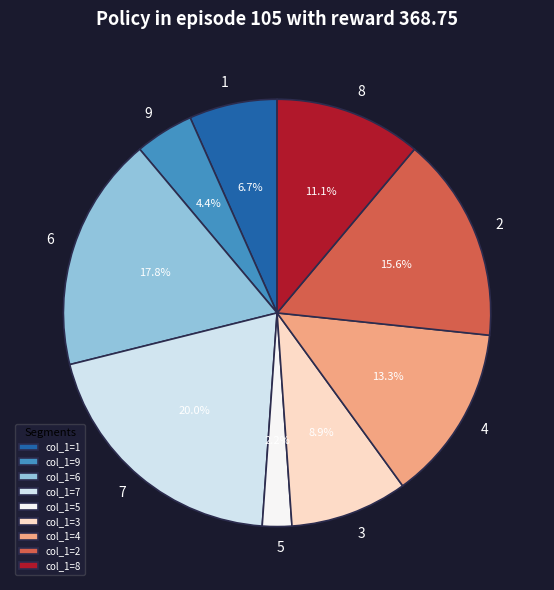

How much of the chart is everything except col_1=8?

88.9%